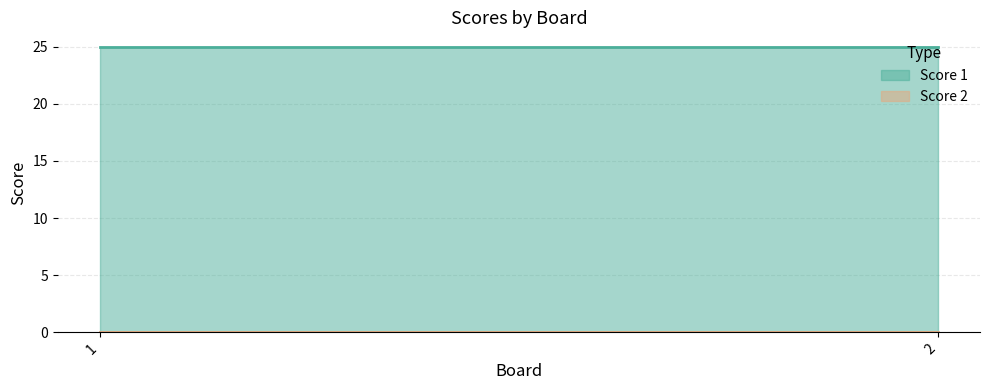

What value does the Score 1 series have at 2?

25